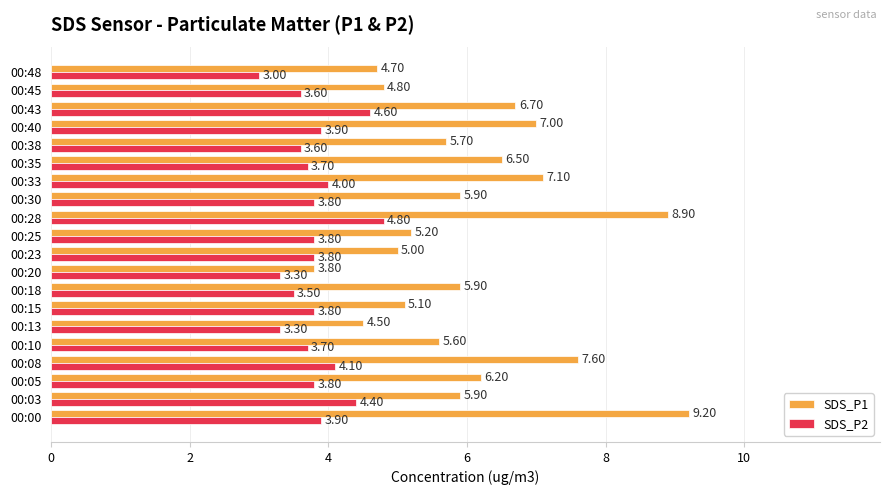

What is the minimum value shown in the chart?

3.0